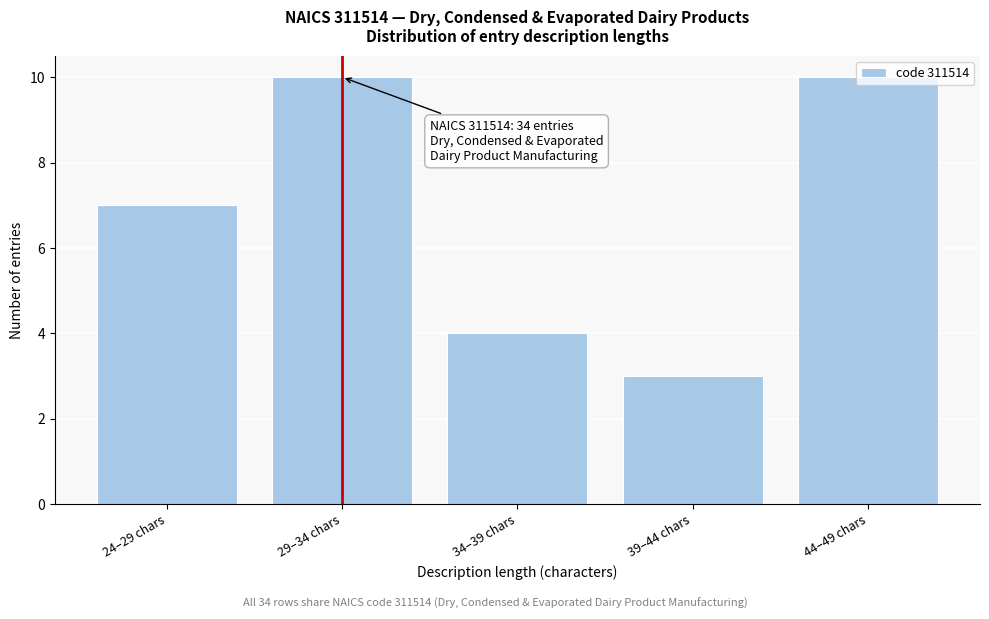

Which label corresponds to the smallest value in the chart?

39–44 chars